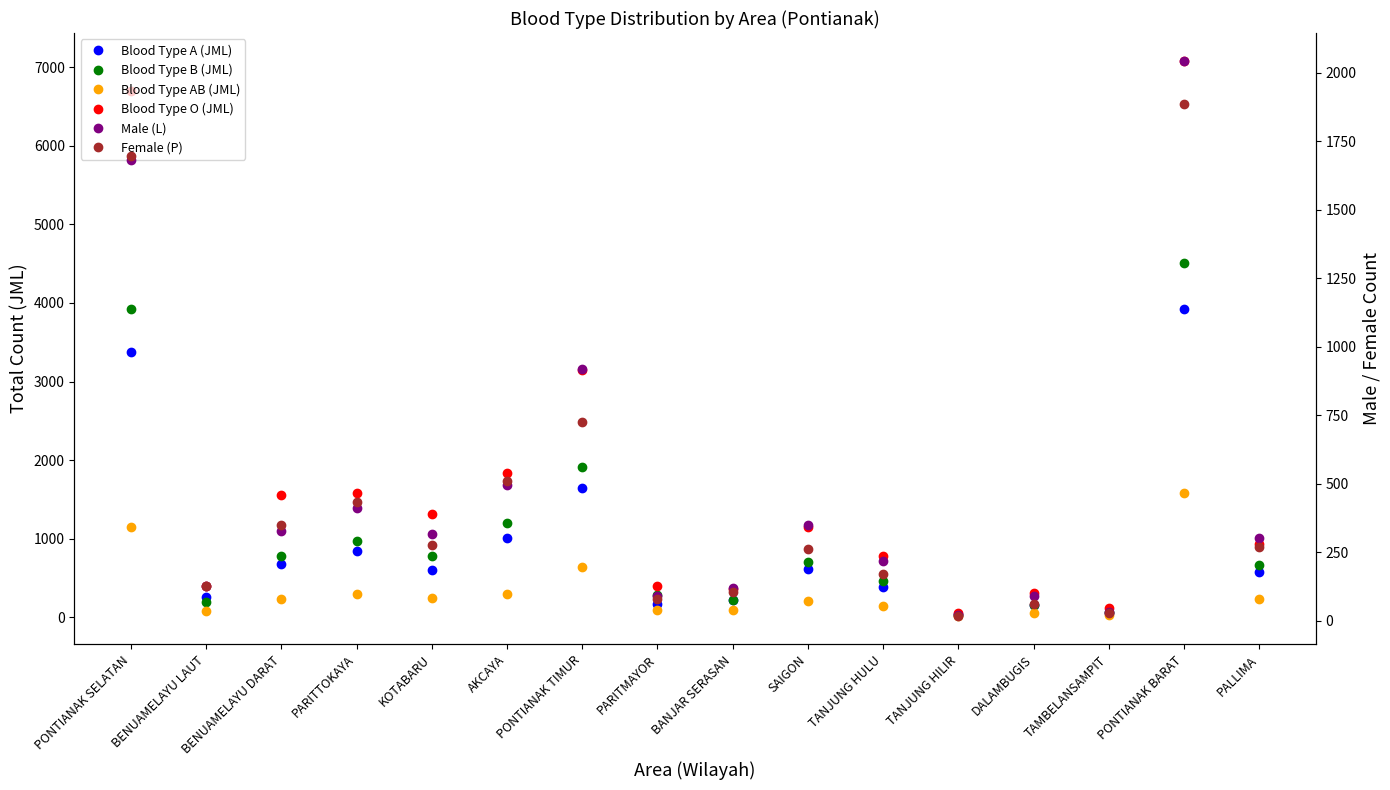

Rank the series at TANJUNG HULU from highest to lowest value.

Blood Type O (JML), Blood Type B (JML), Blood Type A (JML), Male (L), Female (P), Blood Type AB (JML)